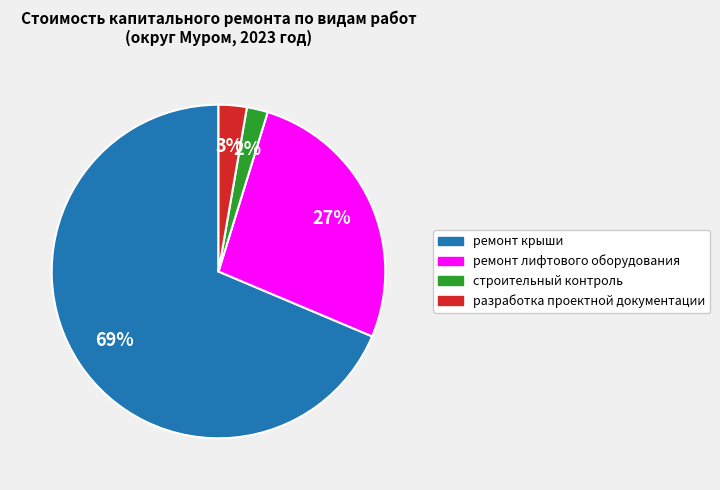

How many segments does this pie chart have?

4